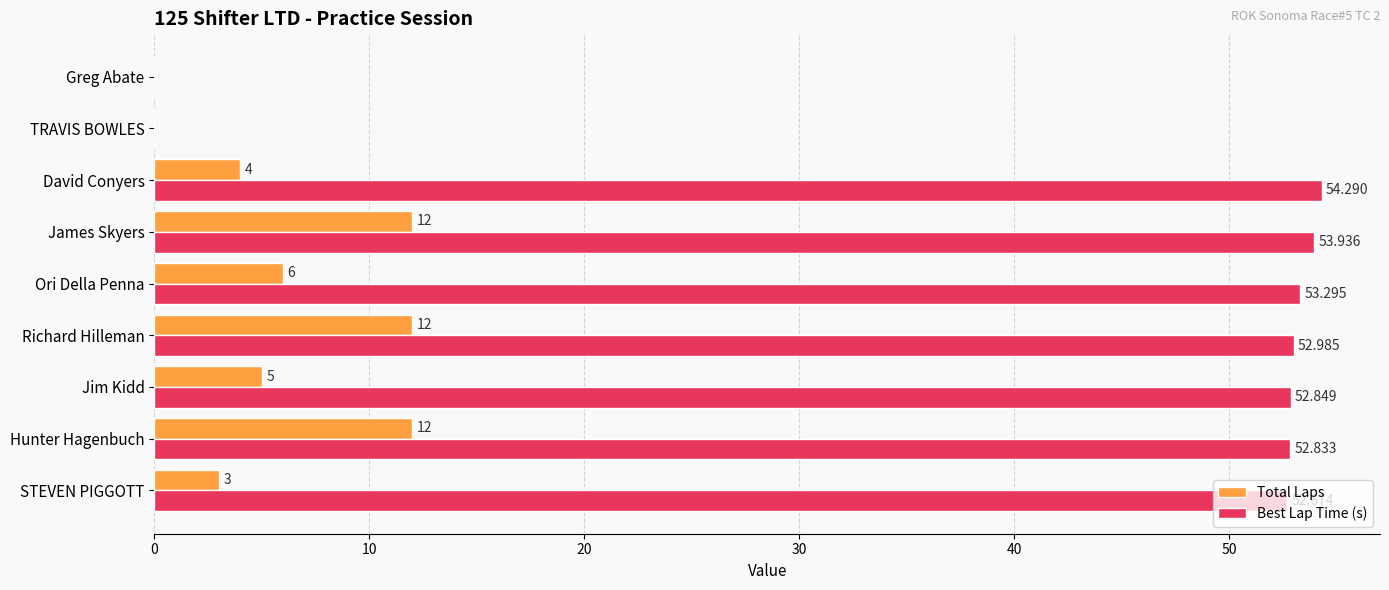

How many positive values does the Best Lap Time (s) series have?

7